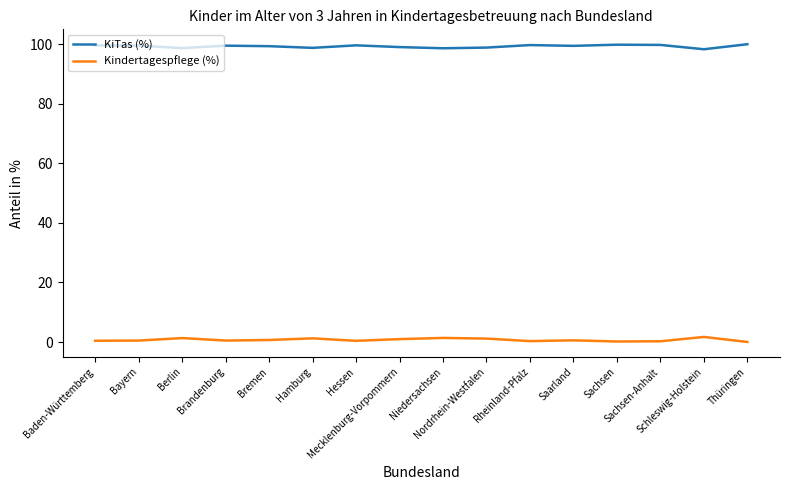

What is the spread (max minus min) of values at Nordrhein-Westfalen?

97.7